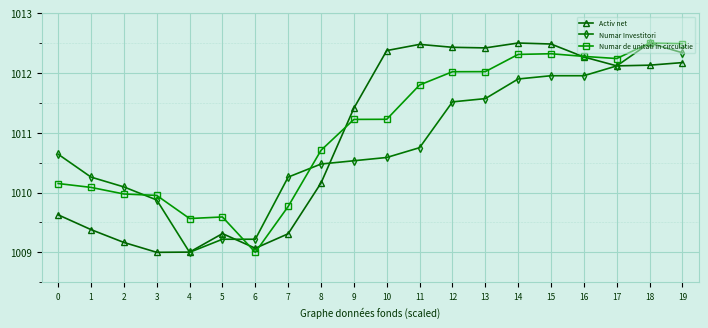

What is the difference between the highest and lowest values at 4?

0.6